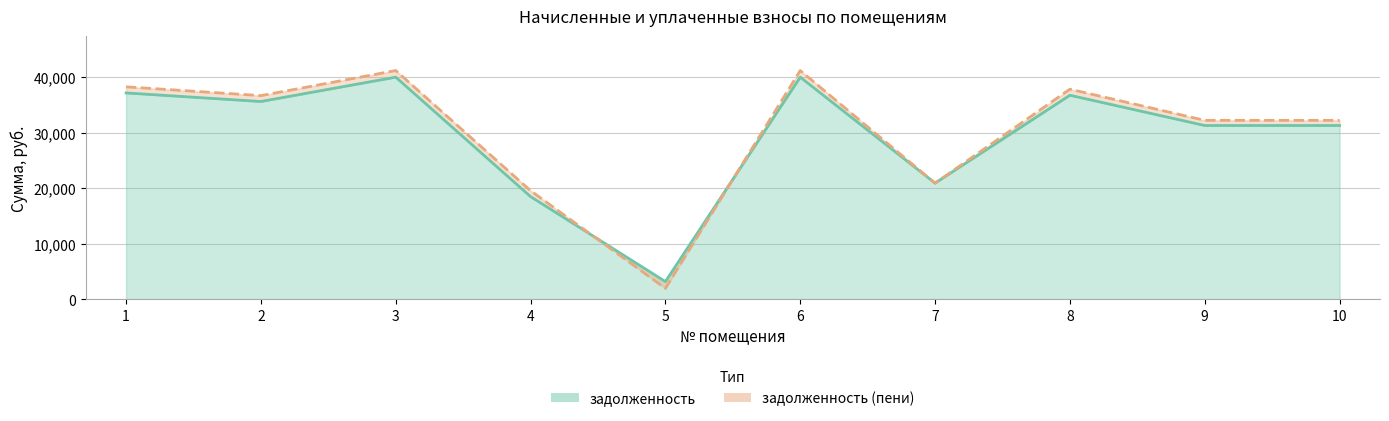

Read the задолженность (пени) value at 4.

19572.0